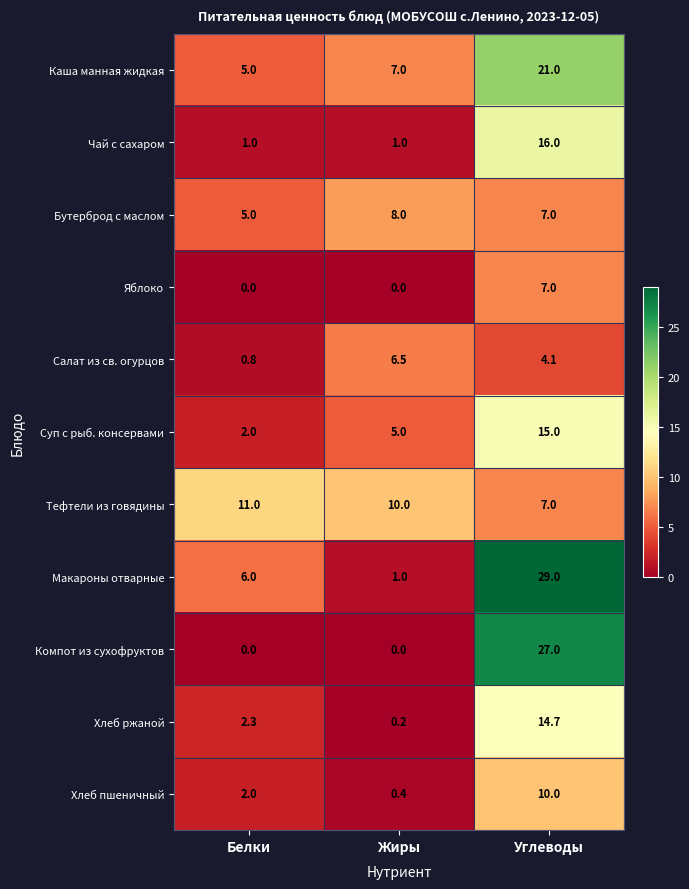

What is the sum of the Салат из св. огурцов values at Жиры and Белки?

7.3